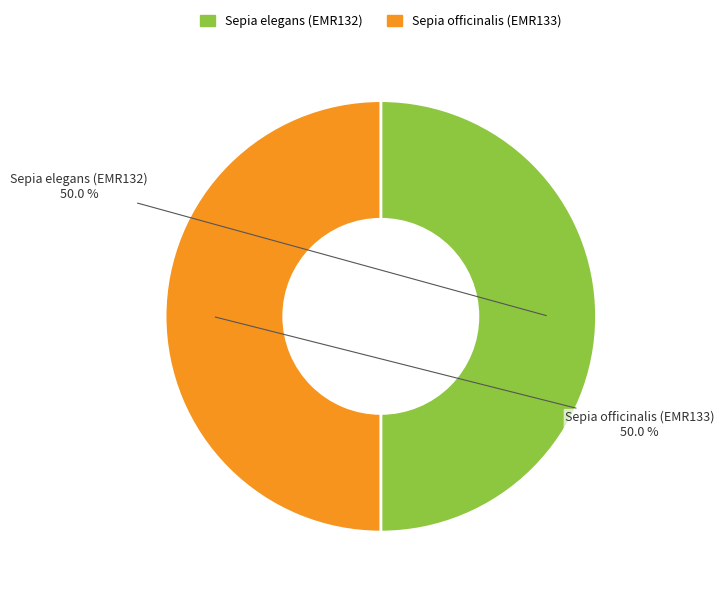

To the nearest percent, what portion does Sepia officinalis (EMR133) represent?

50%